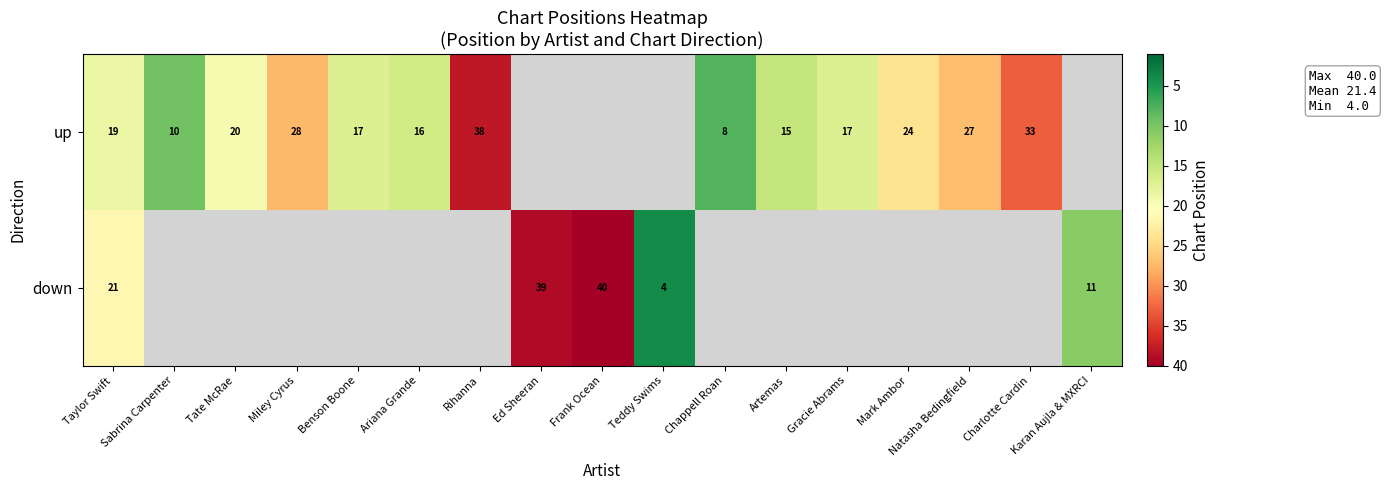

How many values in up are above zero?

13